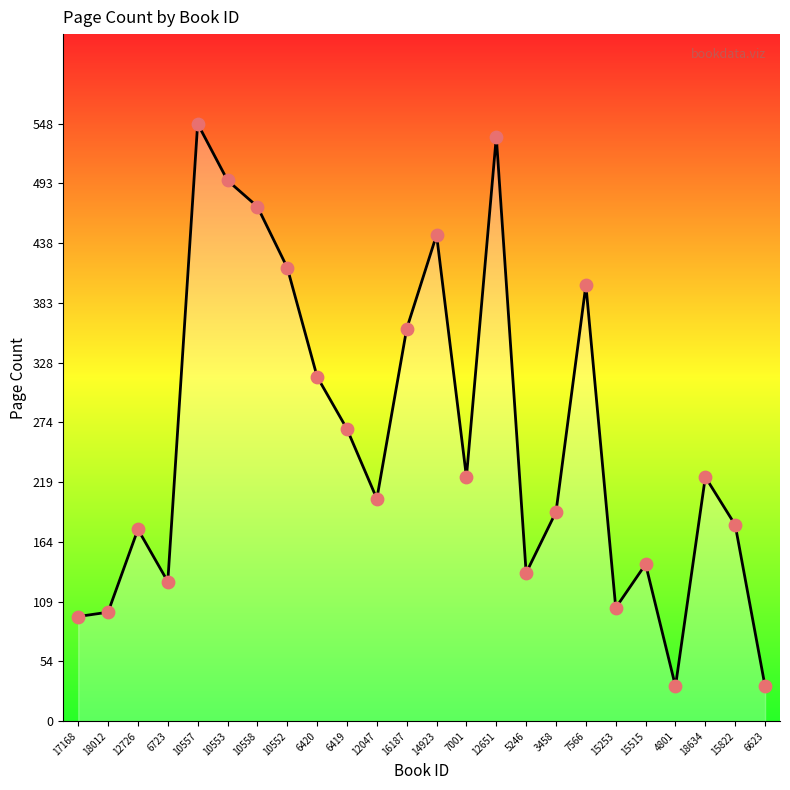

What is the change in value from 10553 to 12047?

-292